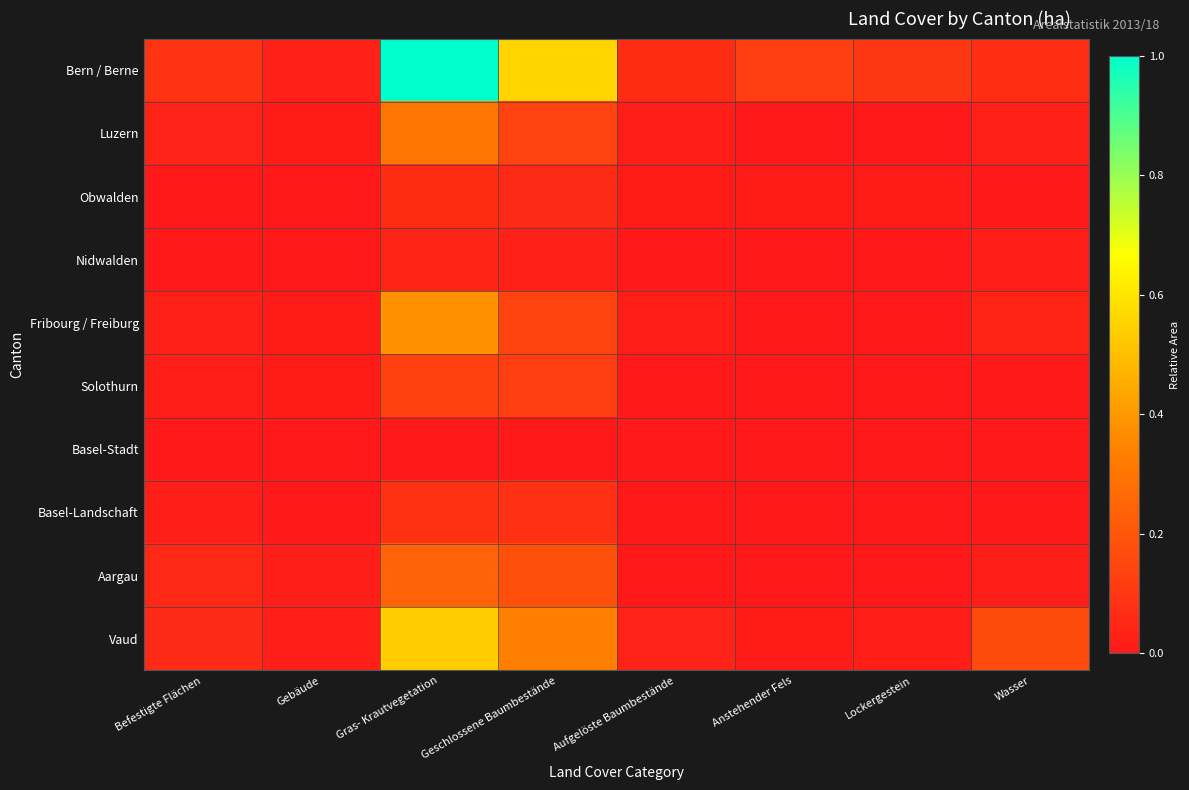

Count the number of categories in the chart.

8